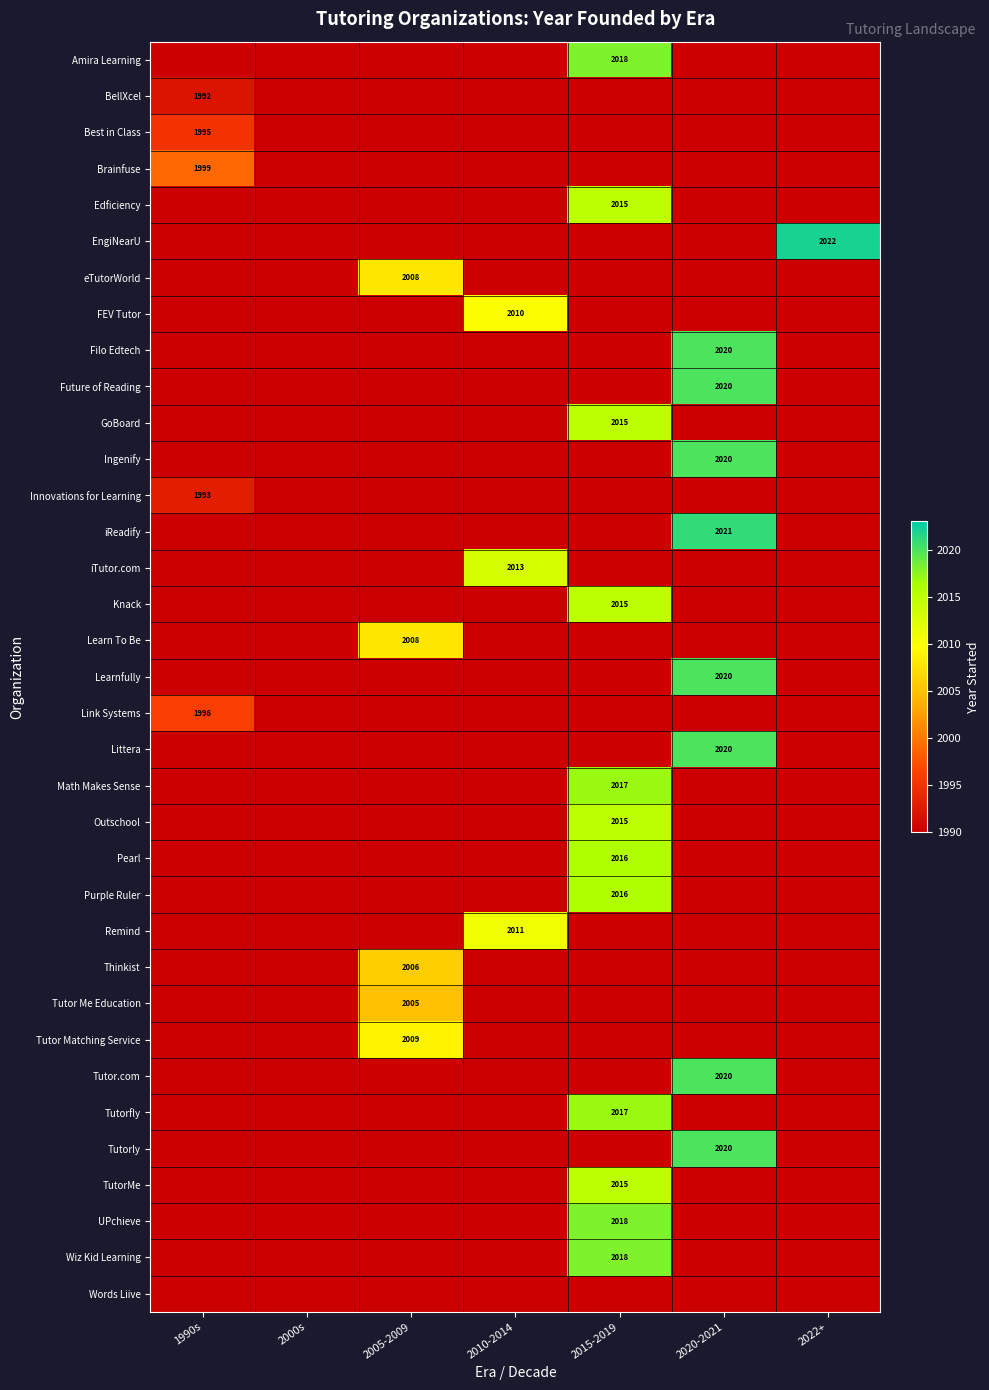

The Brainfuse series shows 1987 at 2020-2021. True or false?

True